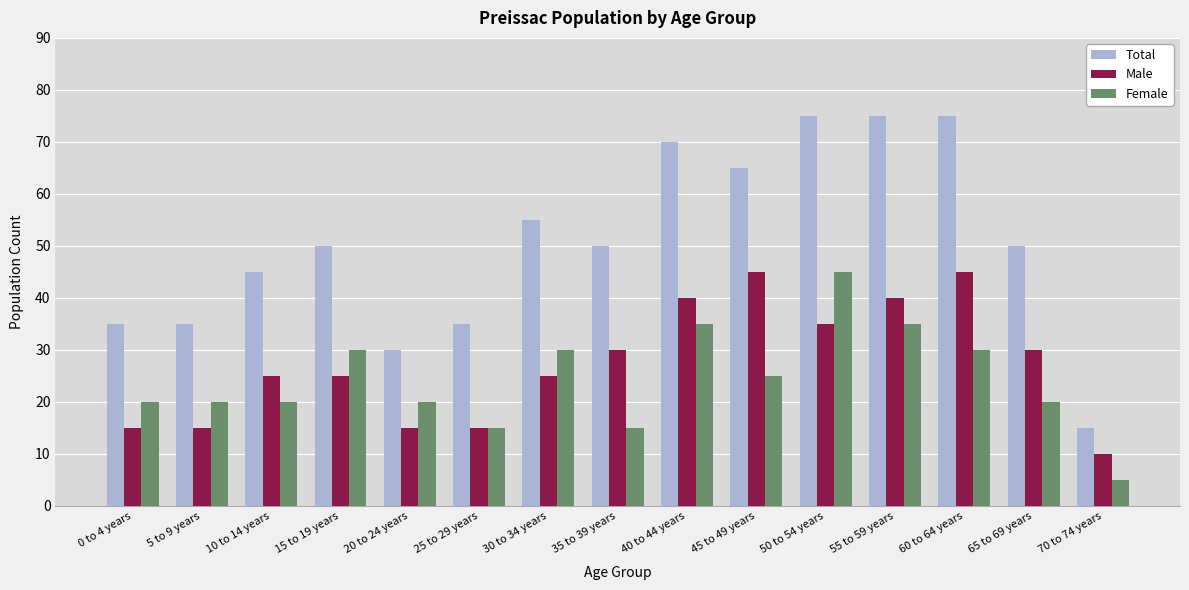

Does the chart contain any negative values?

No